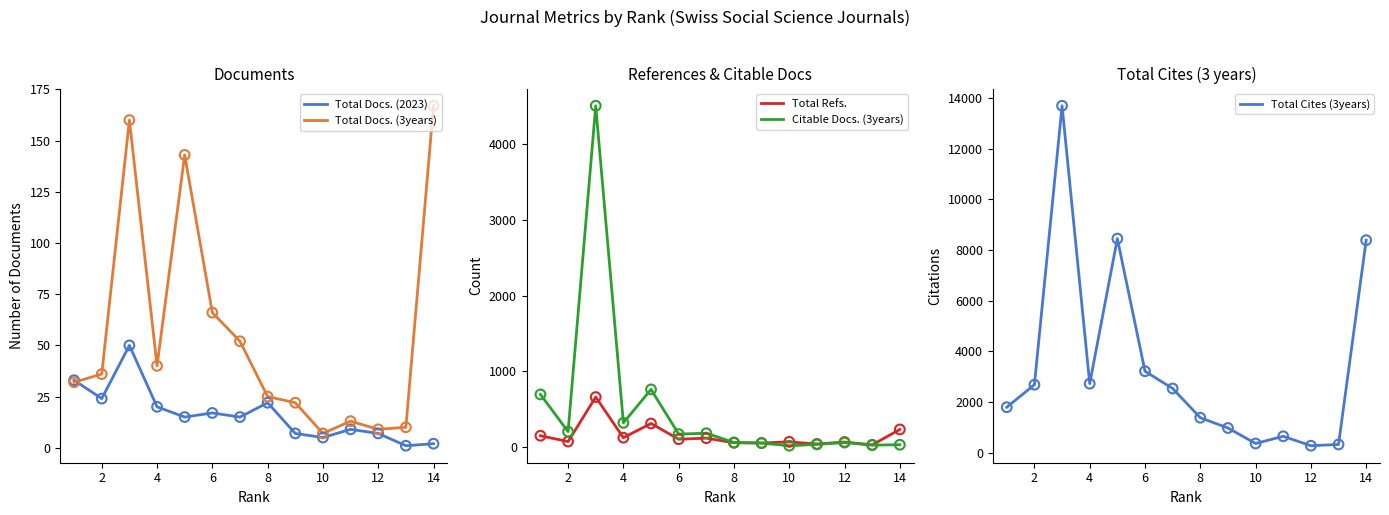

Which series has the largest Y range (max minus min)?

Total Cites (3years)